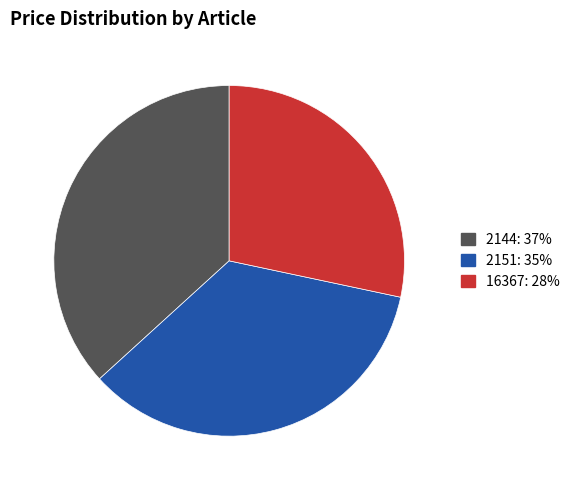

Which slice is the largest?

2144